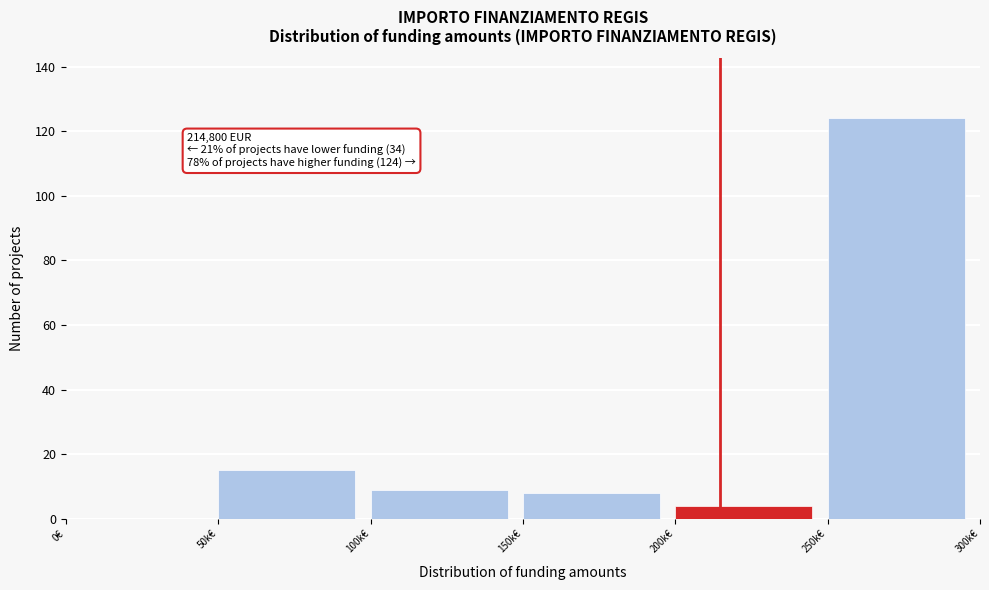

Reading left to right, transcribe all the data shown in this chart.

0€=0	50k€=15	100k€=9	150k€=8	200k€=4	250k€=124